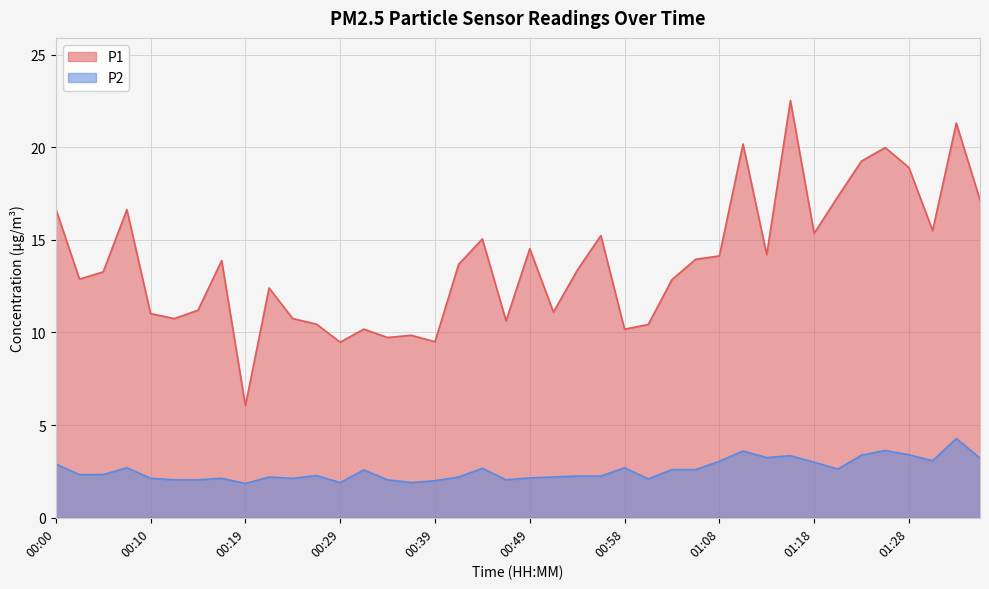

Is it true that P2 equals 1.0 at 00:56?

False